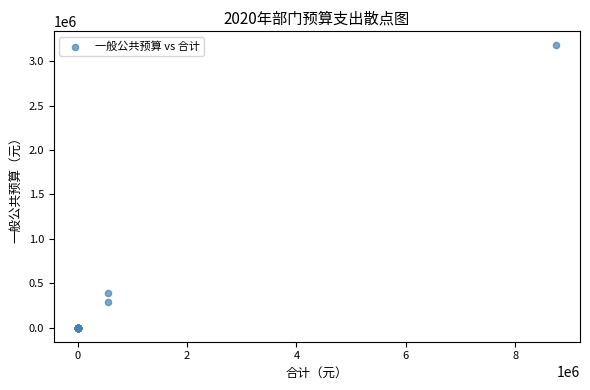

What Y value in the scatter plot is closest to 1589285?

388515.8